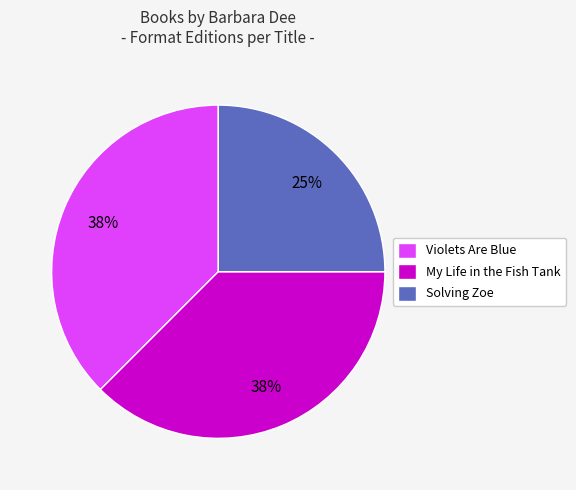

What is the smallest slice in the pie chart?

Solving Zoe